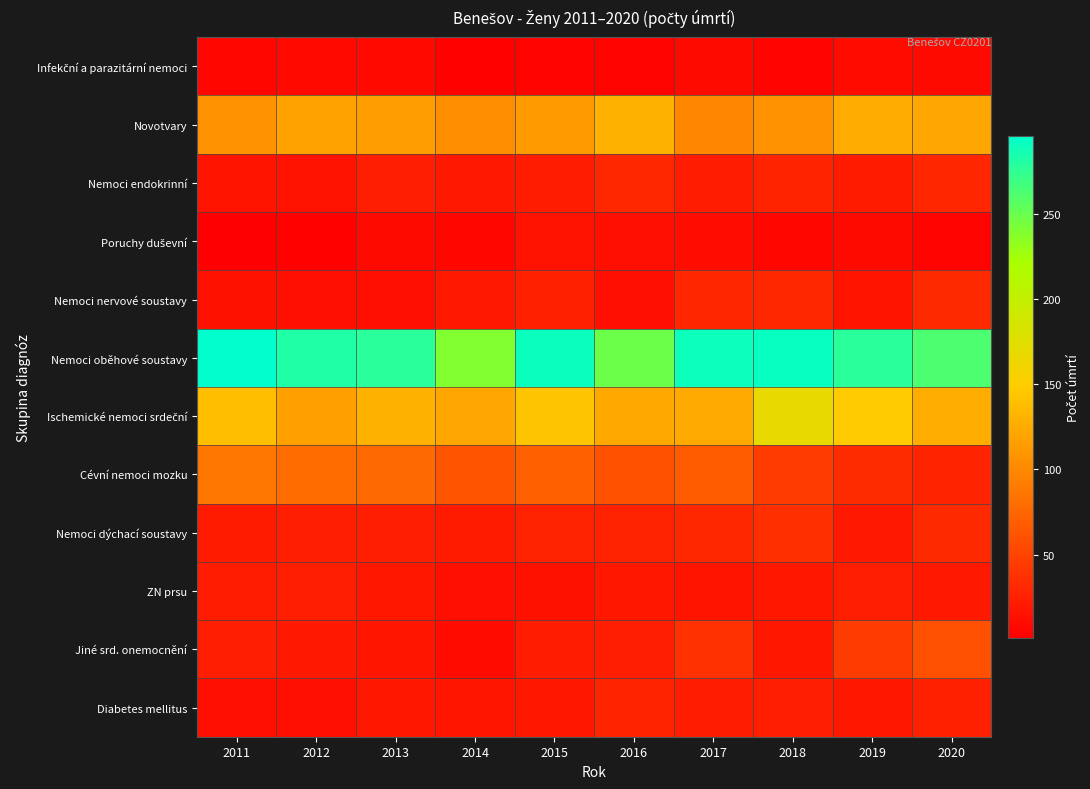

List the series in order of their peak value, highest first.

Nemoci oběhové soustavy, Ischemické nemoci srdeční, Novotvary, Cévní nemoci mozku, Jiné srd. onemocnění, Nemoci dýchací soustavy, Nemoci nervové soustavy, Nemoci endokrinní, Diabetes mellitus, ZN prsu, Poruchy duševní, Infekční a parazitární nemoci